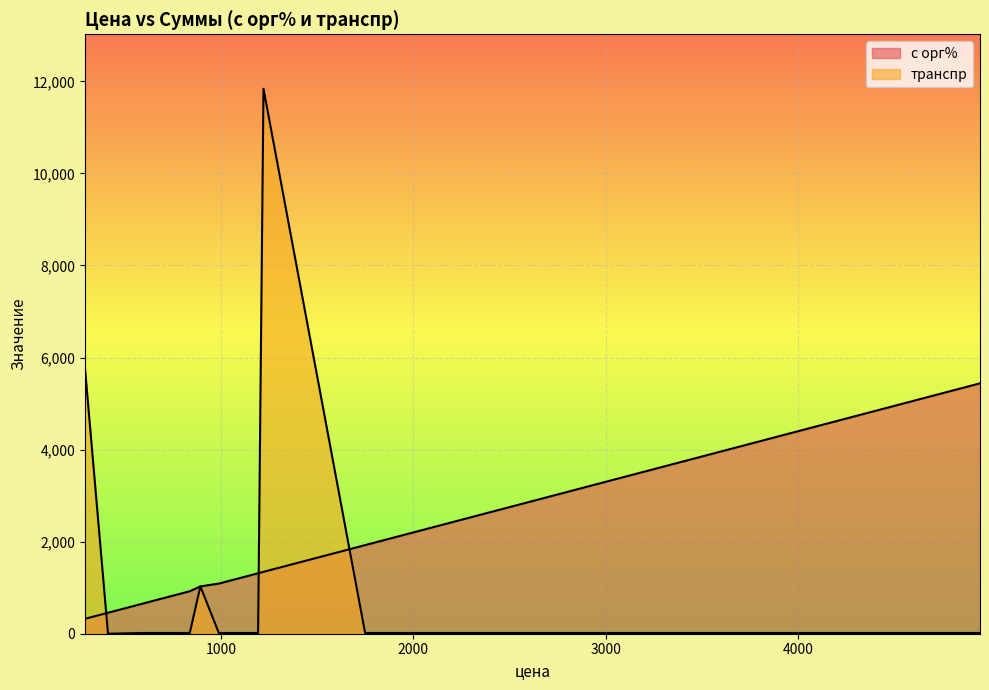

How many data points does each series have?

15